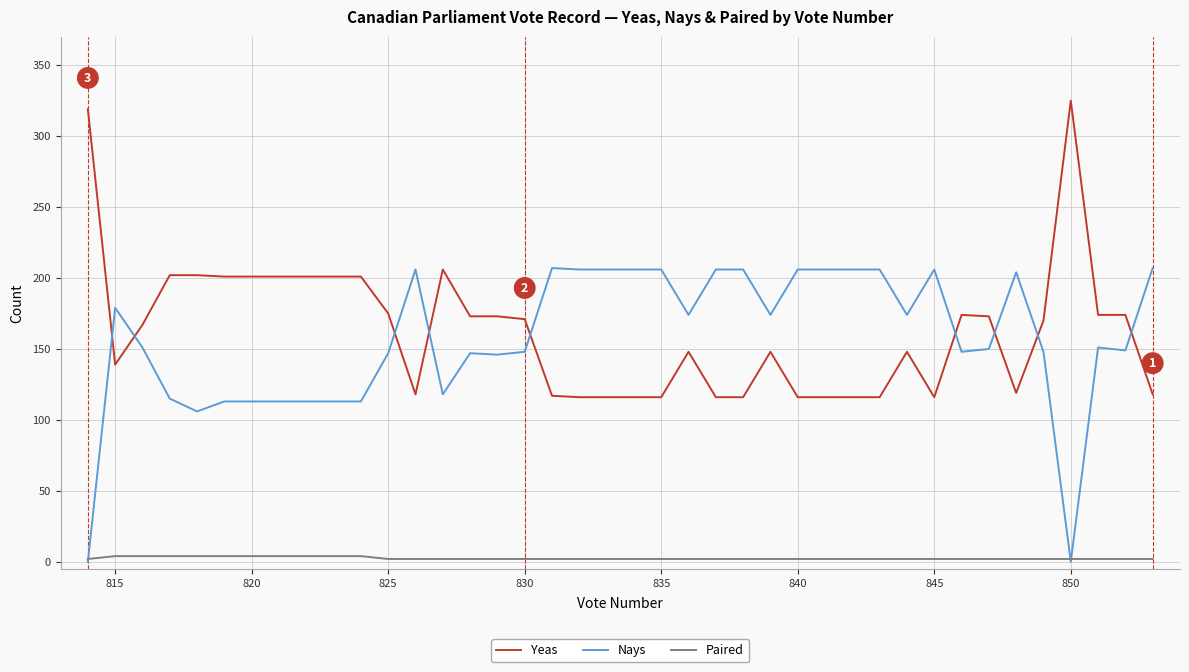

True or false: Yeas has a value of 180 at 19.

False